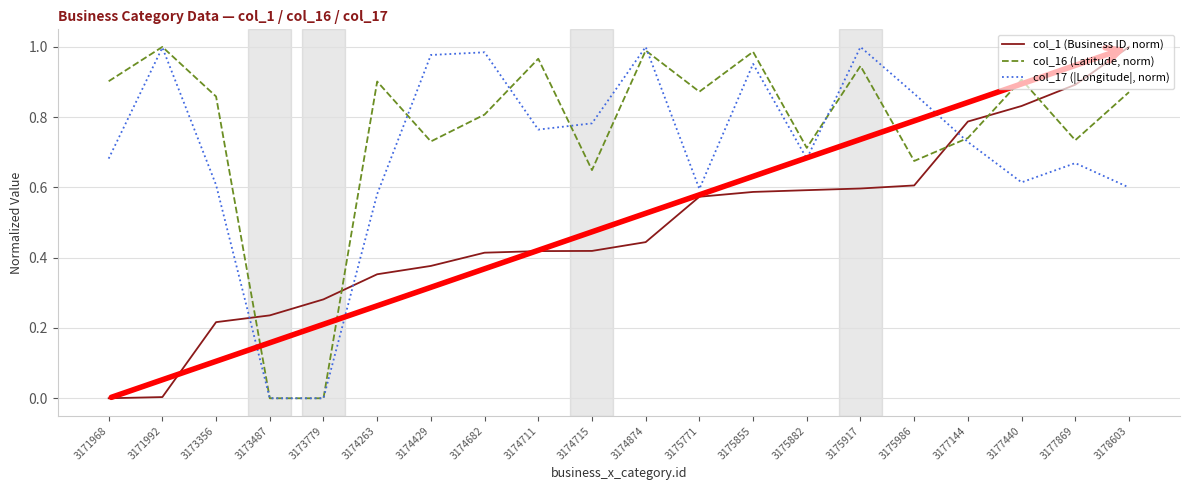

Does the chart display data point markers on the line(s)?

No